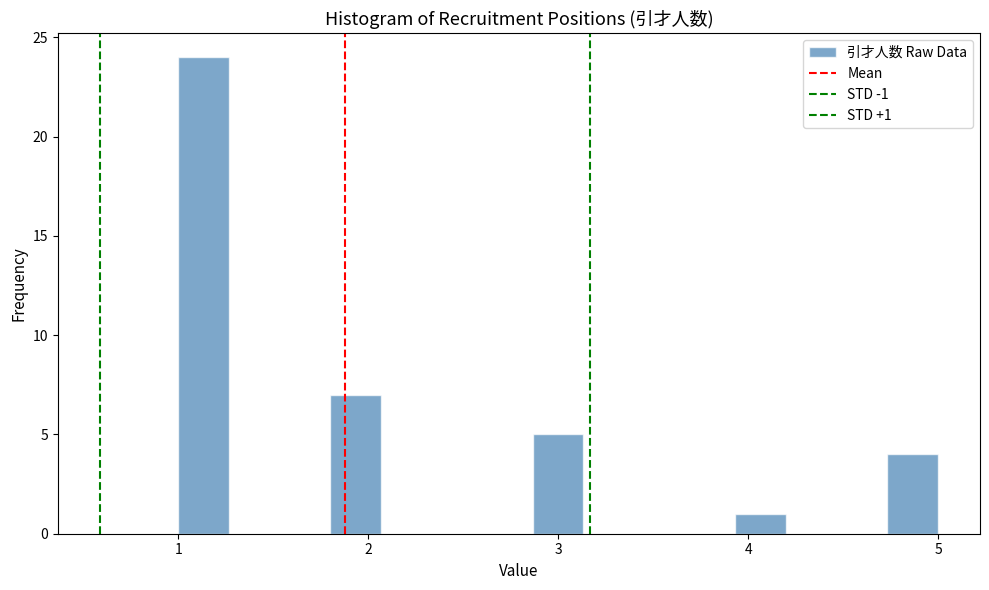

Read against the x-axis, roughly where is the centre of the tallest bar?

1.1